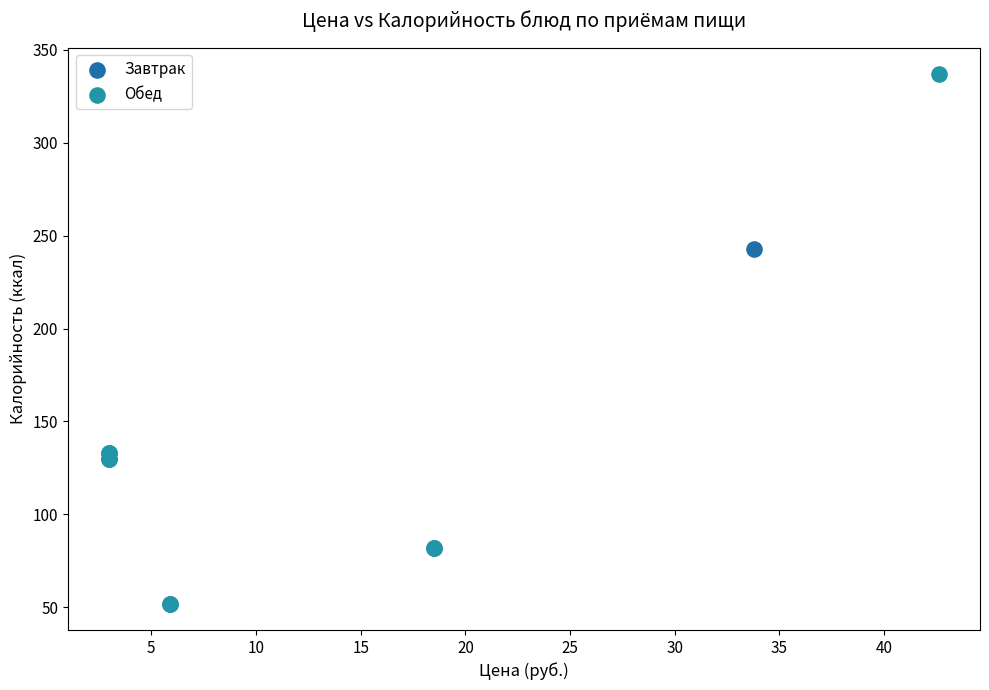

What are all the series names shown in the legend?

Завтрак, Обед